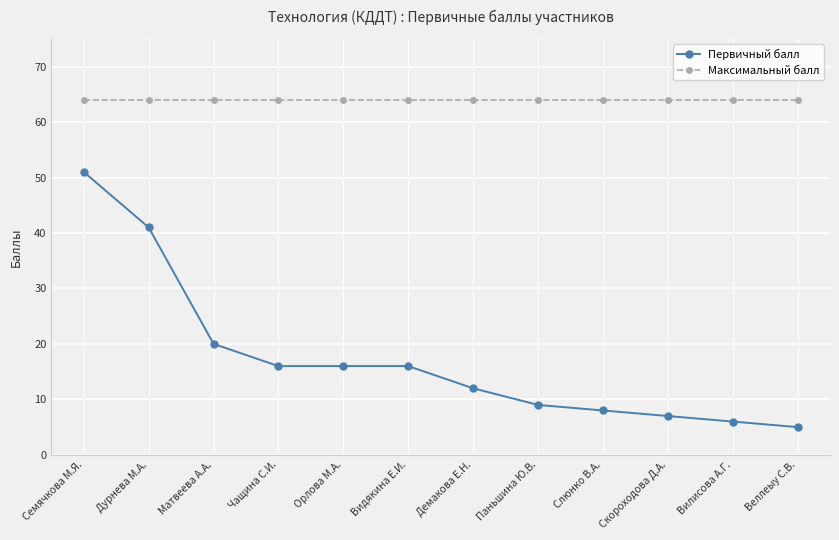

At which category is the sum across all series the highest?

Семячкова М.Я.